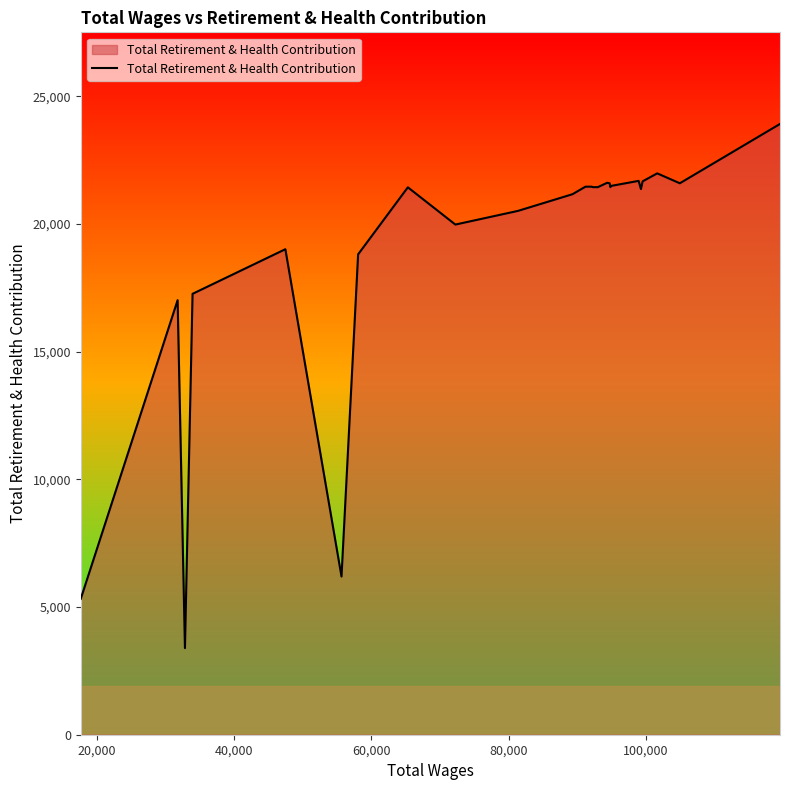

What is the difference between the maximum and minimum values?

20525